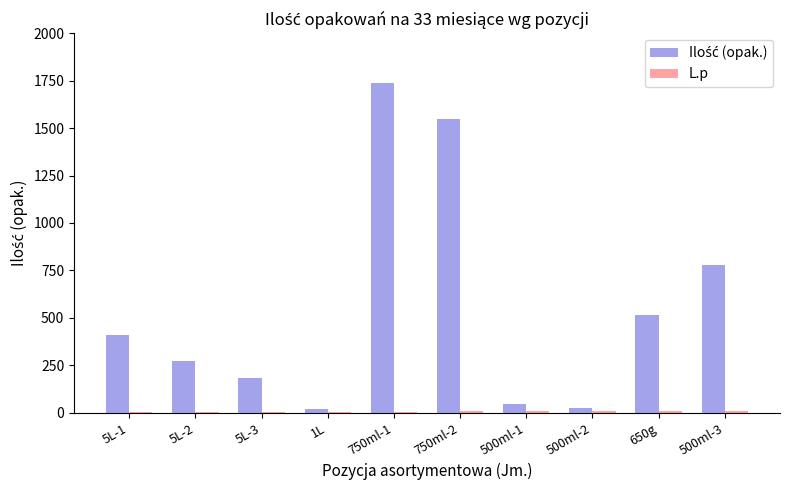

What is the greatest value displayed?

1740